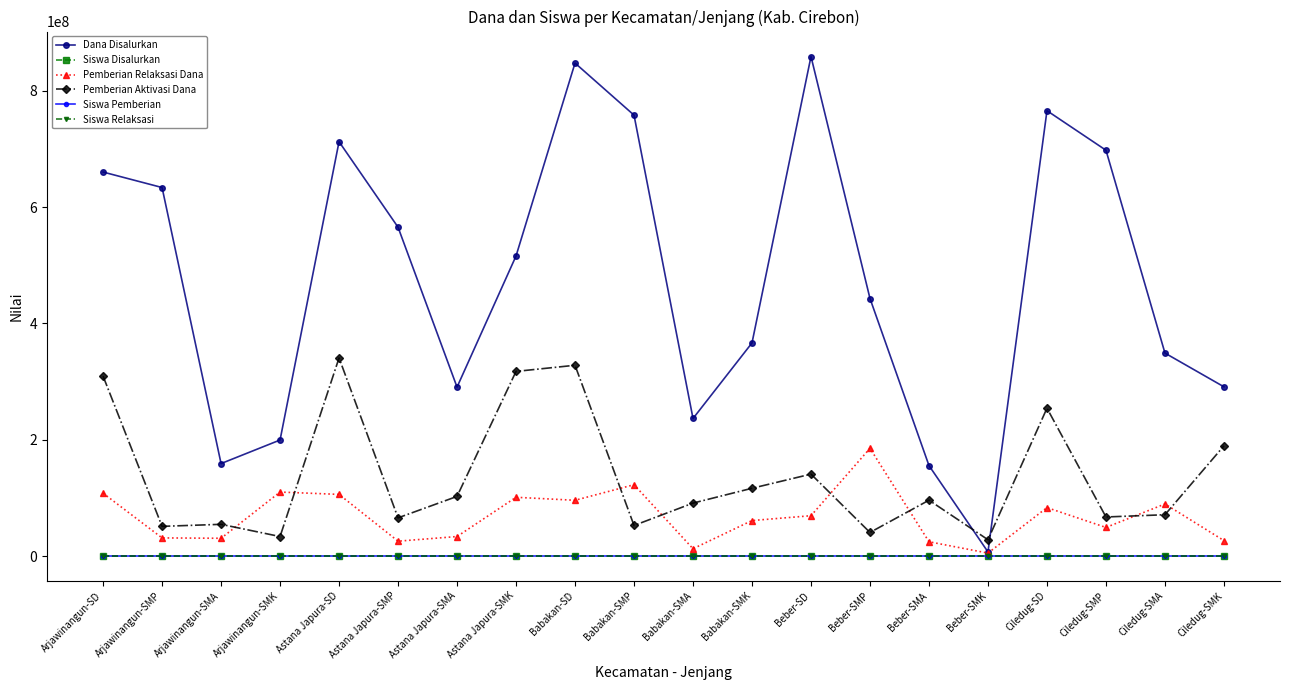

What is the sum of all Pemberian Aktivasi Dana values?

2749925000